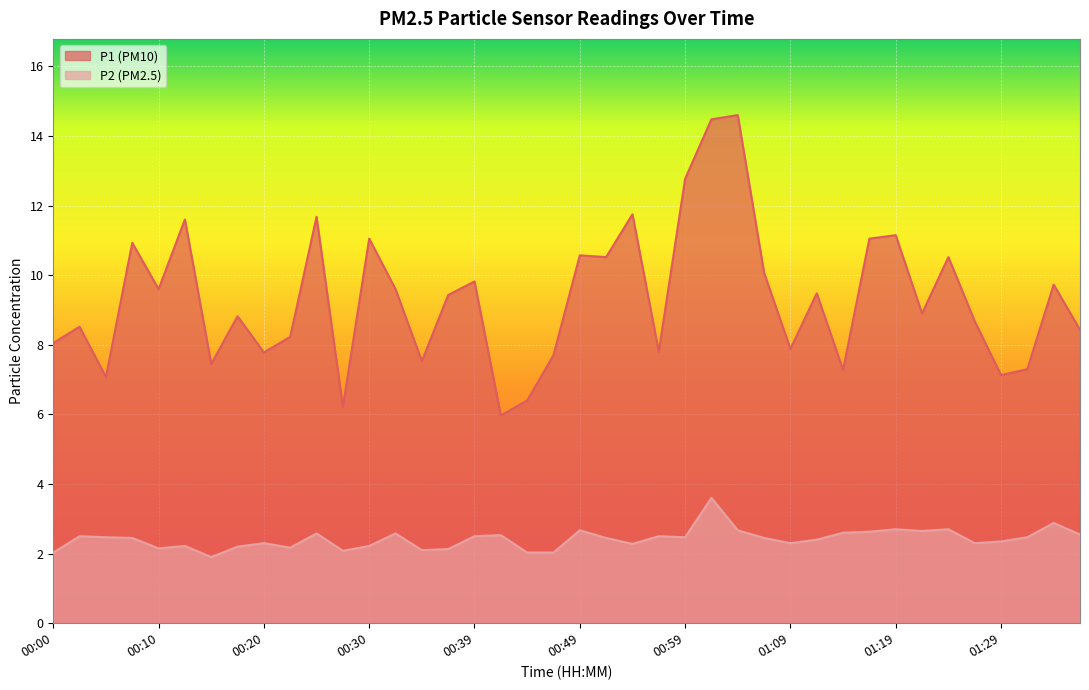

What are all the series names shown in the legend?

P1 (PM10), P2 (PM2.5)